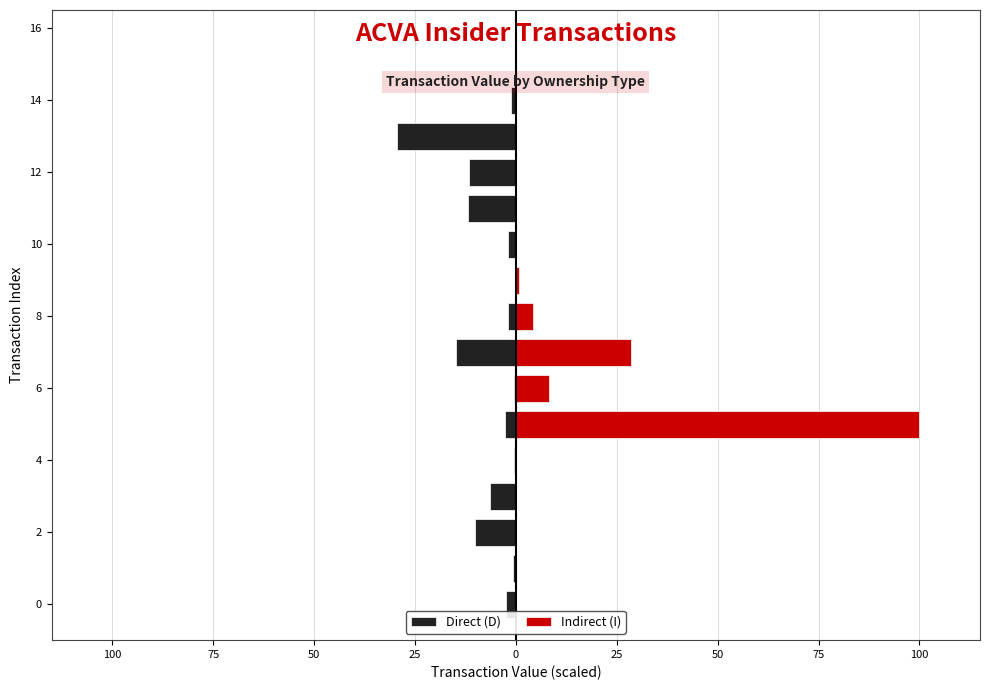

What is the maximum value shown in the chart?

100.0